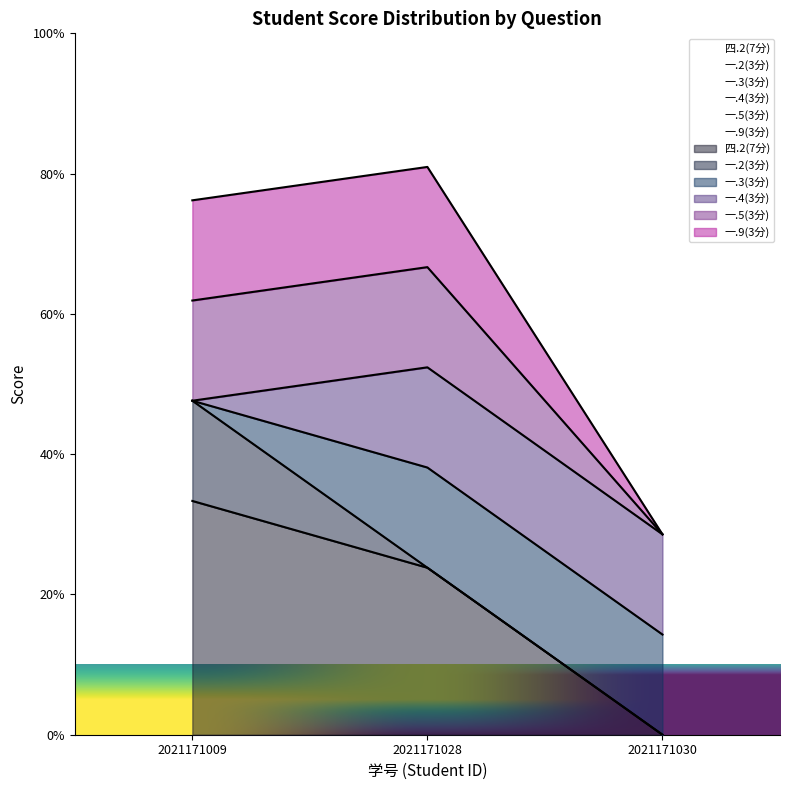

How many data points in 一.2(3分) are above 0?

1